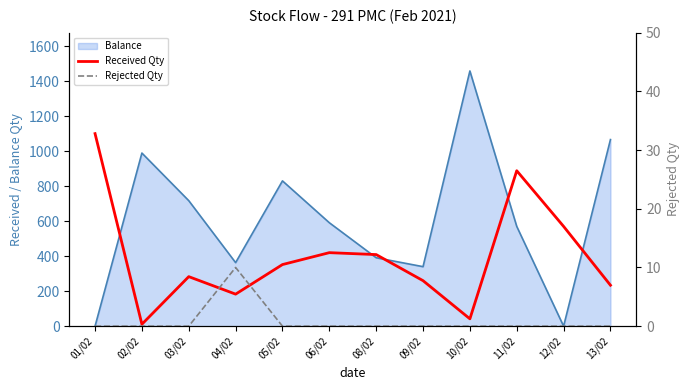

What is the label of the 5th point from the left?

05/02